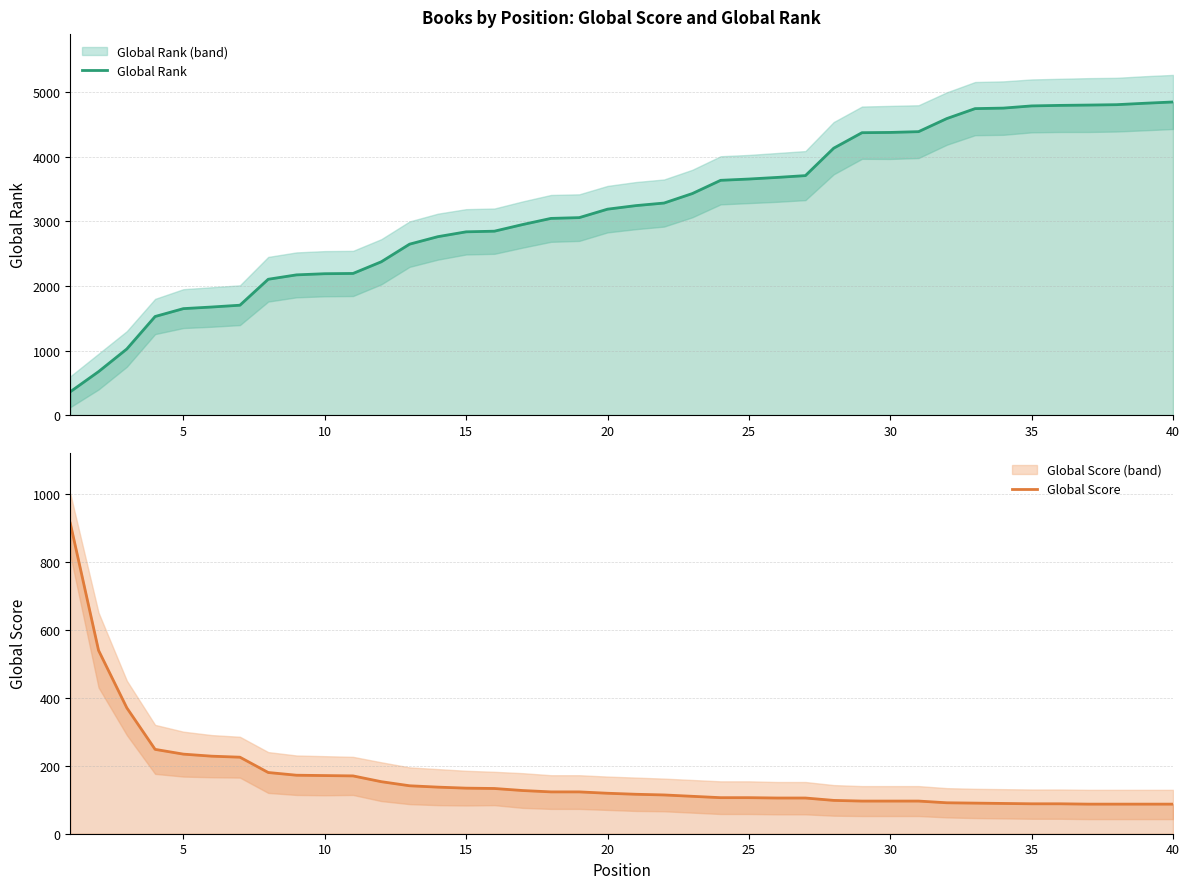

What is the highest value of the Global Rank series?

4851